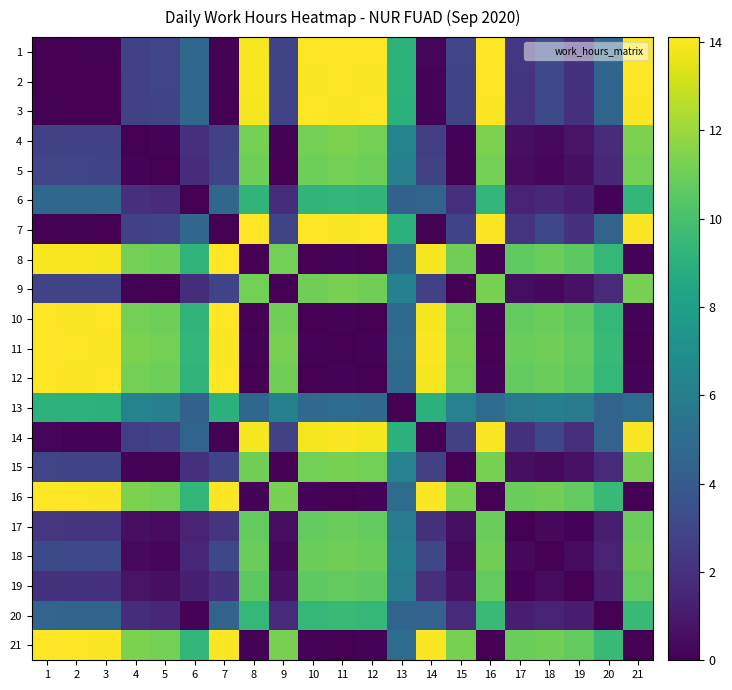

Which series has the largest range (max minus min)?

1